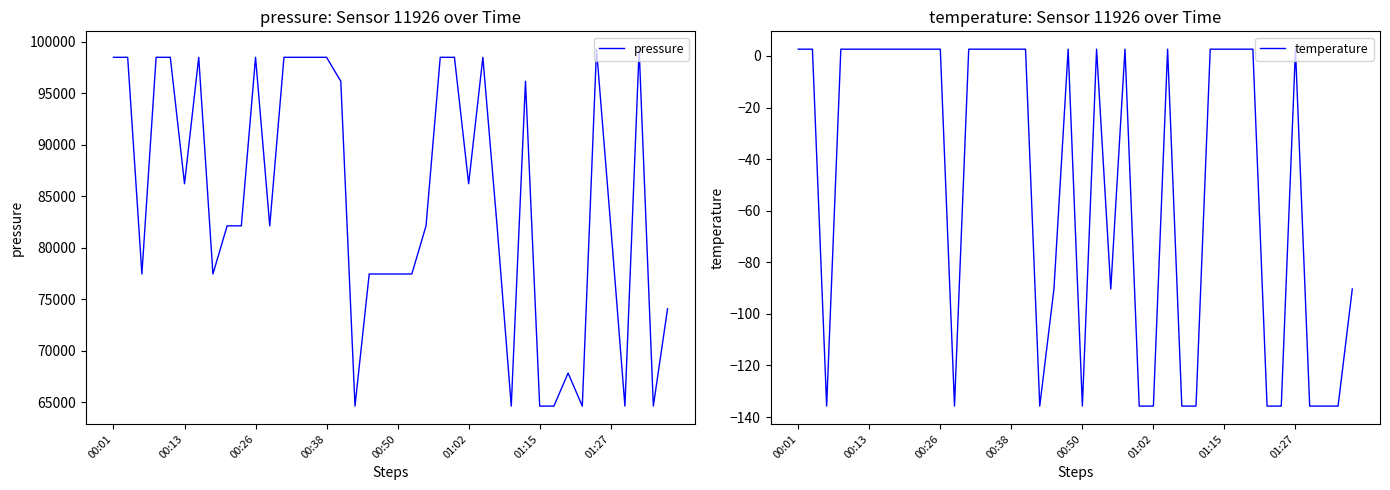

Rank the series by their average value, from lowest to highest.

temperature, pressure